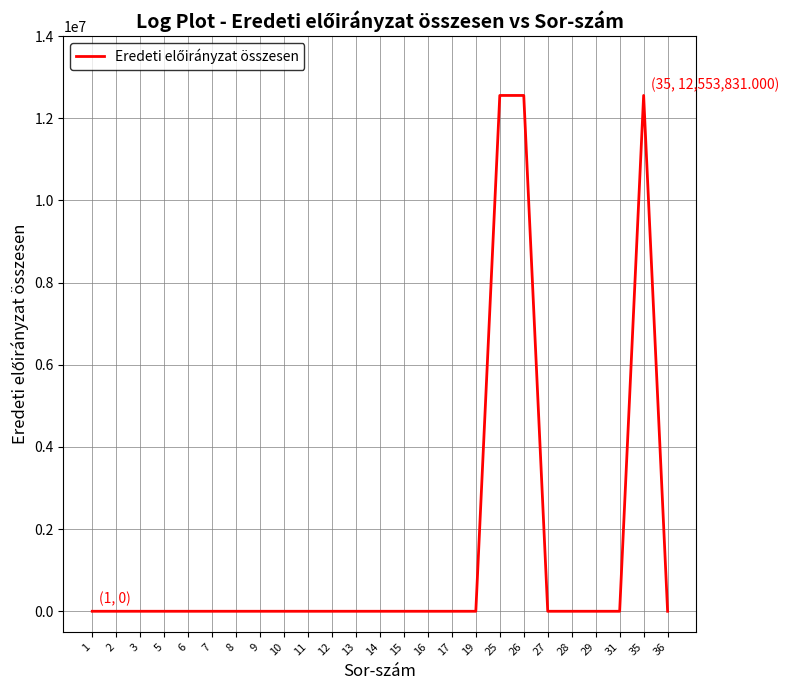

What is the difference between the maximum and minimum values?

12553831